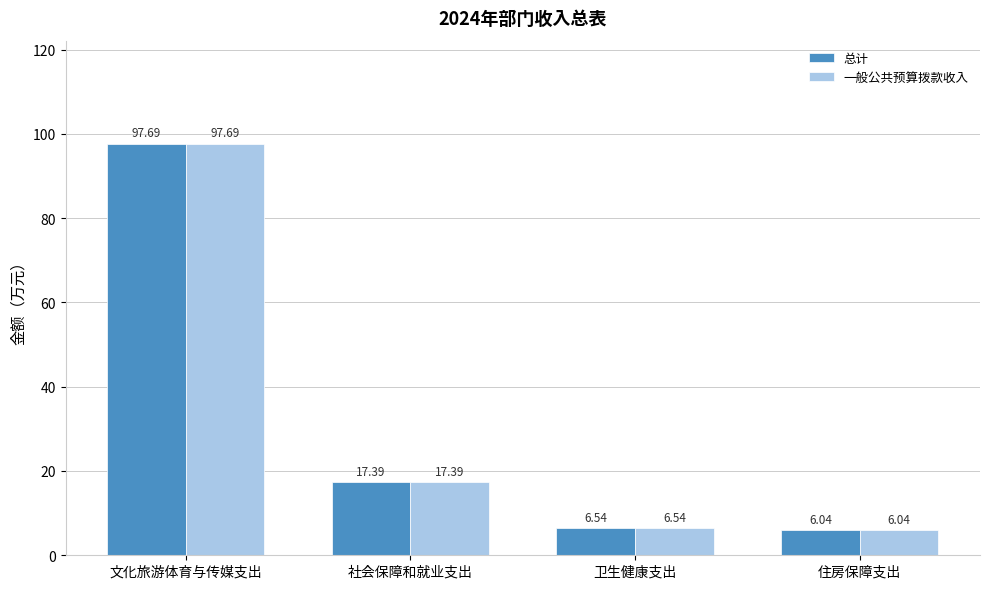

List the labels in order of 一般公共预算拨款收入 value, largest first.

文化旅游体育与传媒支出, 社会保障和就业支出, 卫生健康支出, 住房保障支出